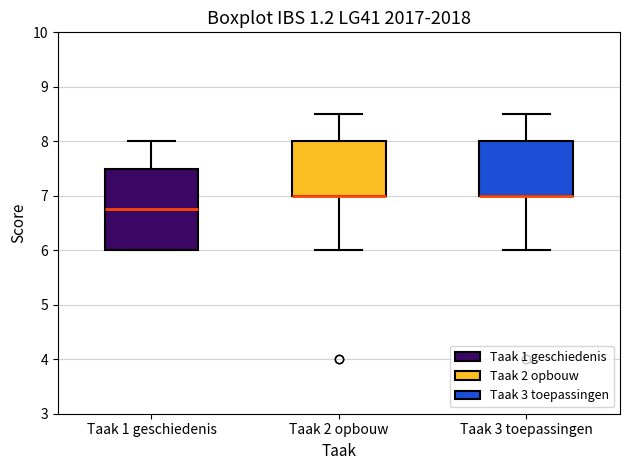

Reading left to right, read every box against the y-axis: the position of its median line, the range the box covers, and the ends of its whiskers. The values are not printed on the chart, so give them approximately, as read against the axis.

Taak 1 geschiedenis: median 6.8, box 6.0 to 7.5, whiskers 6.0 to 8.0
Taak 2 opbouw: median 7.0 (drawn on the box's lower edge), box 7.0 to 8.0, whiskers 6.0 to 8.5
Taak 3 toepassingen: median 7.0 (drawn on the box's lower edge), box 7.0 to 8.0, whiskers 6.0 to 8.5